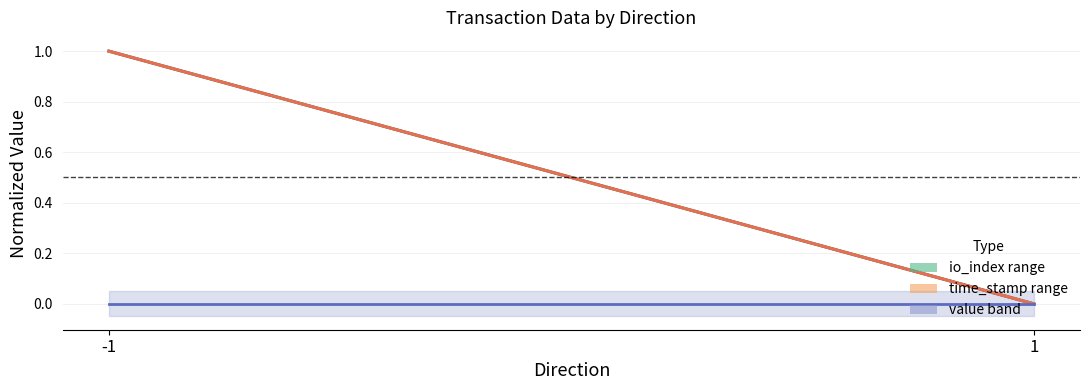

Which series changed the most between -1 and 1?

io_index mean